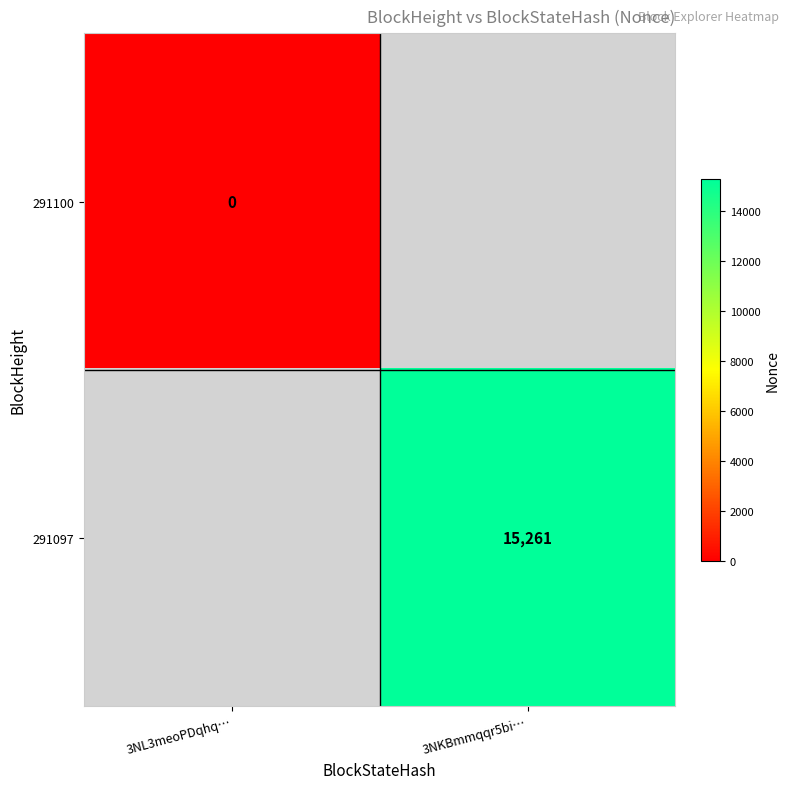

Count the number of categories in the chart.

2